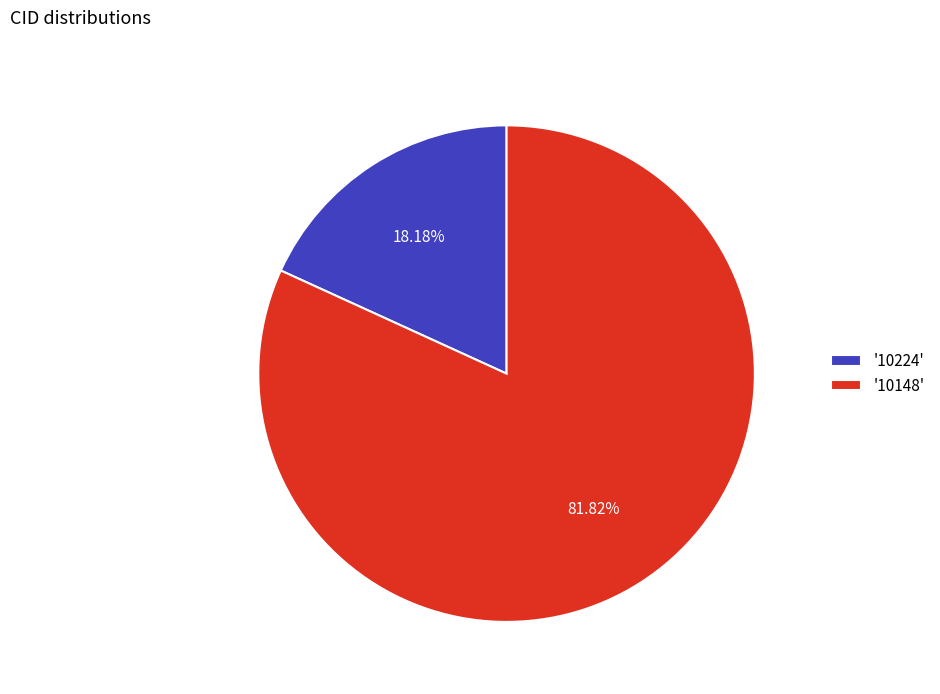

Which has a higher value, '10148' or '10224'?

'10148'